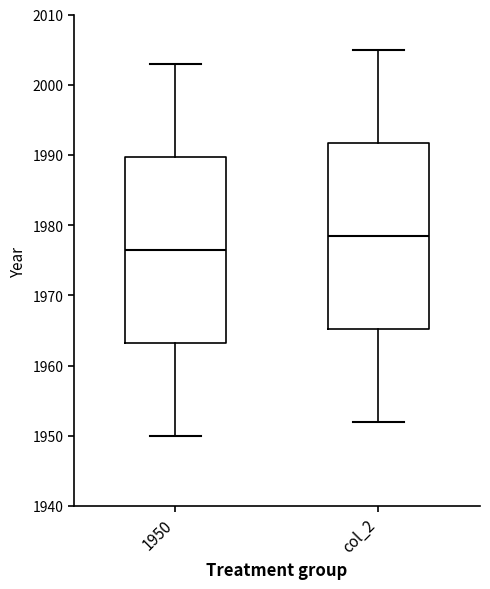

Reading left to right, read every box against the y-axis: the position of its median line, the range the box covers, and the ends of its whiskers. The values are not printed on the chart, so give them approximately, as read against the axis.

1950: median 1977, box 1963 to 1990, whiskers 1950 to 2003
col_2: median 1979, box 1965 to 1992, whiskers 1952 to 2005